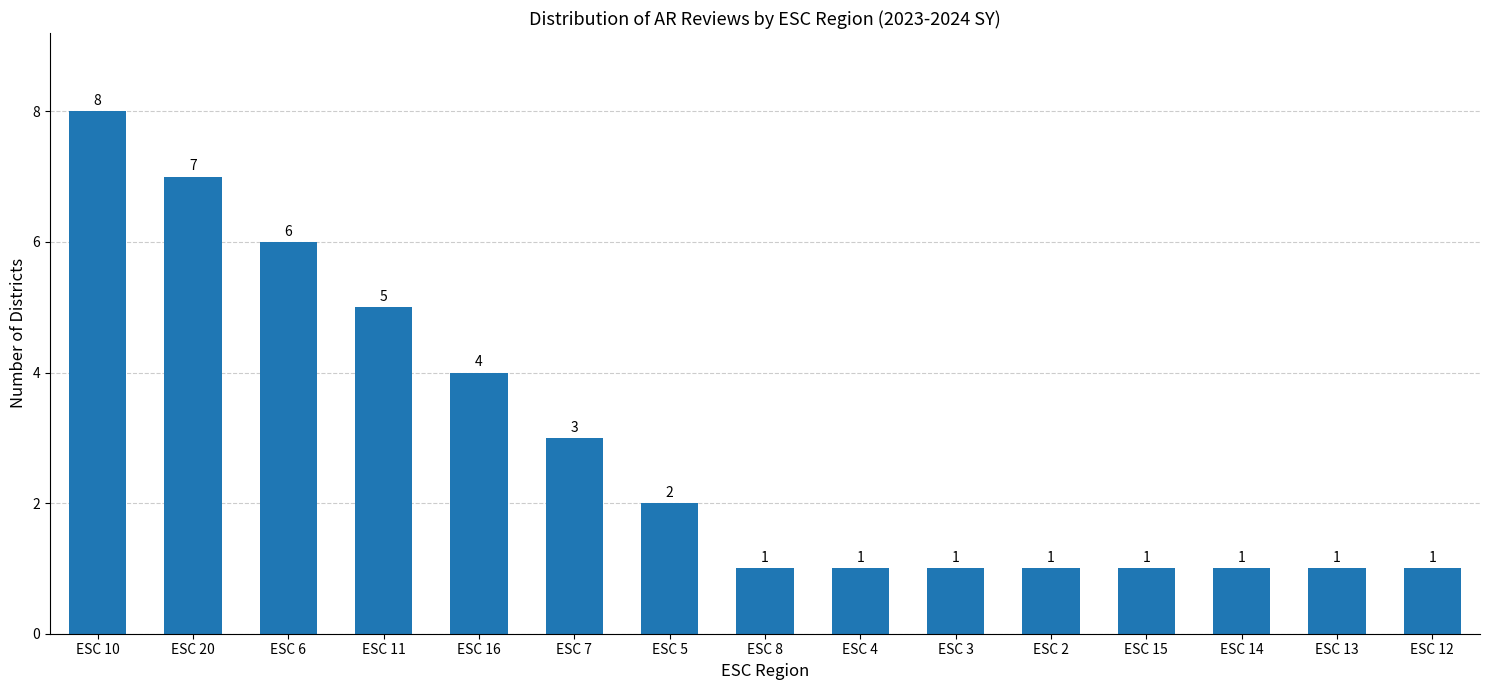

What is the sum of the values at ESC 15 and ESC 10?

9